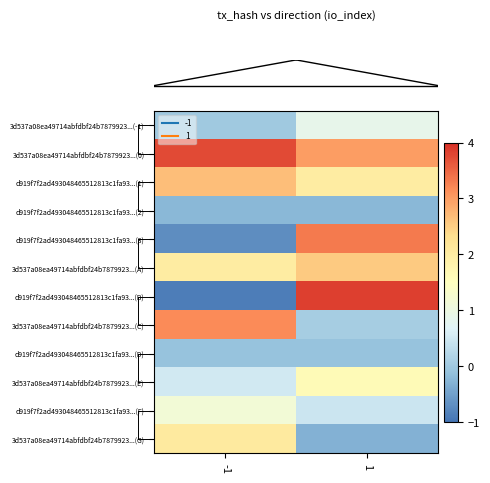

What is the difference between the highest and lowest values at 1?

4.2